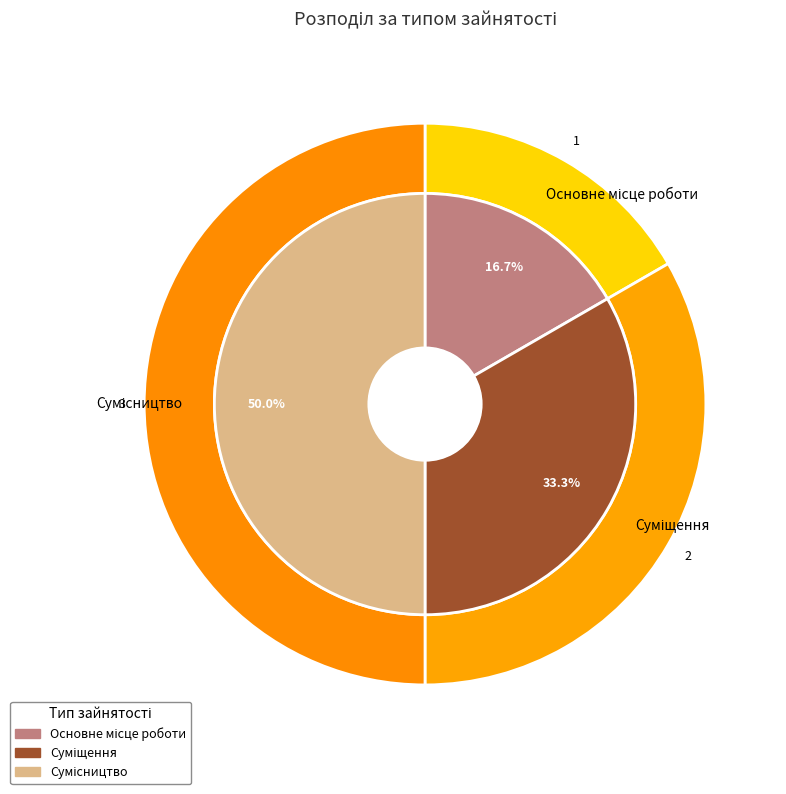

To the nearest percent, what is the difference between the Суміщення and Основне місце роботи slice percentages?

17%